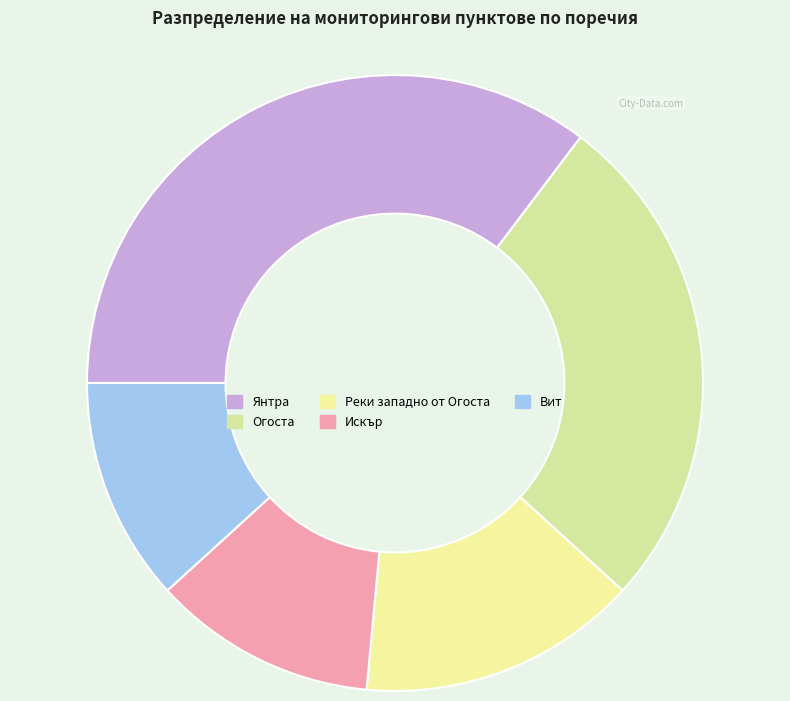

How many segments does this pie chart have?

5